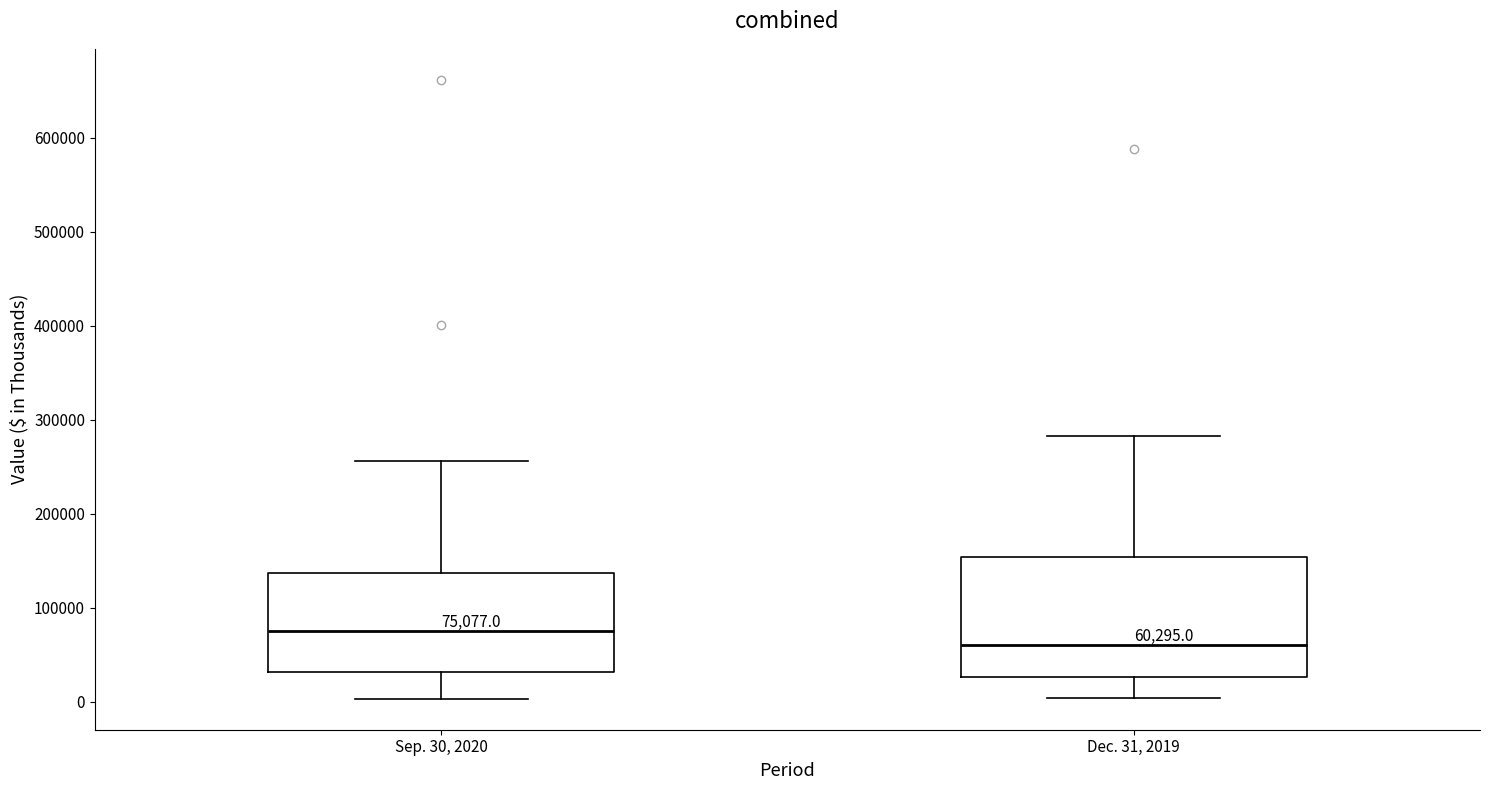

Which box has the lowest median line?

Dec. 31, 2019